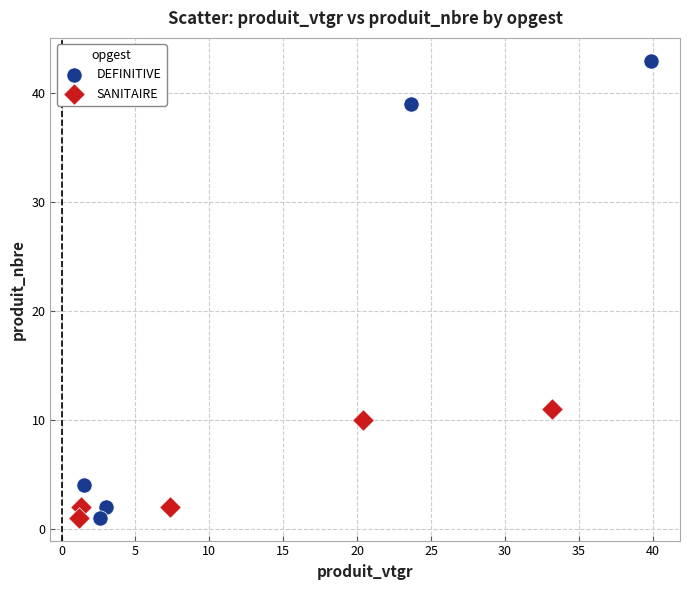

Which series has the largest Y range (max minus min)?

DEFINITIVE